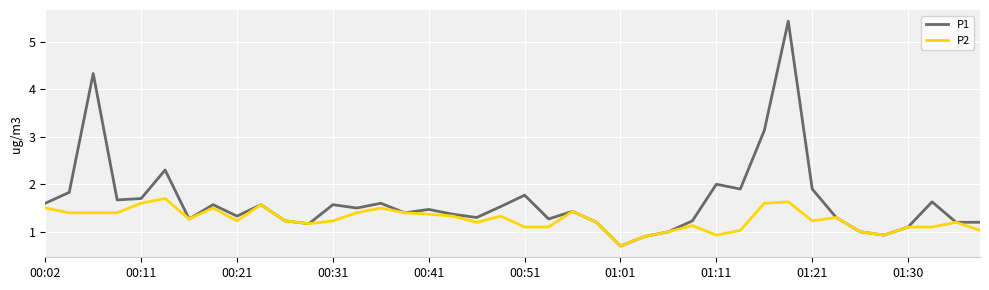

List the series in order of their peak value, highest first.

P1, P2